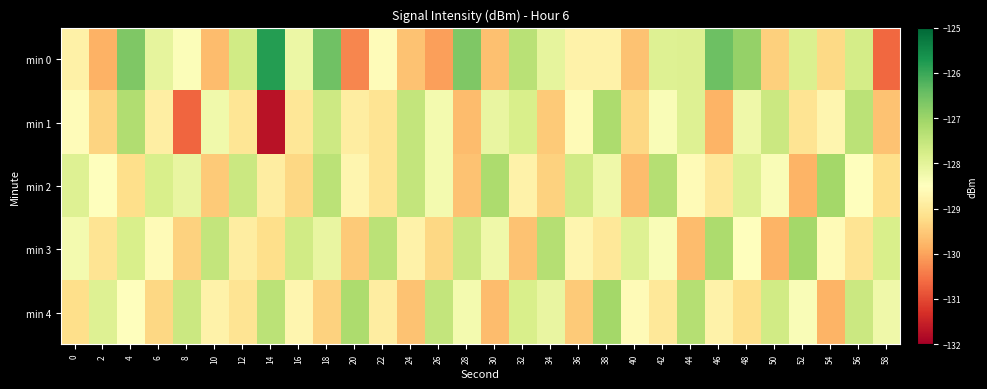

Reading right to left, transcribe all the data shown in this chart.

min 0: 58=-130.6	56=-127.8	54=-129.3	52=-127.8	50=-129.4	48=-126.9	46=-126.5	44=-127.9	42=-127.9	40=-129.6	38=-128.8	36=-128.8	34=-128.0	32=-127.4	30=-129.6	28=-126.7	26=-130.0	24=-129.6	22=-128.6	20=-130.3	18=-126.5	16=-128.2	14=-125.8	12=-127.7	10=-129.7	8=-128.4	6=-128.0	4=-126.7	2=-129.8	0=-128.8
min 1: 58=-129.6	56=-127.4	54=-128.7	52=-129.1	50=-127.6	48=-128.2	46=-129.8	44=-127.9	42=-128.4	40=-129.3	38=-127.2	36=-128.6	34=-129.5	32=-127.8	30=-128.1	28=-129.7	26=-128.3	24=-127.5	22=-129.1	20=-128.9	18=-127.6	16=-129.0	14=-131.7	12=-129.0	10=-128.3	8=-130.7	6=-128.9	4=-127.3	2=-129.4	0=-128.6
min 2: 58=-129.2	56=-128.5	54=-127.1	52=-129.8	50=-128.4	48=-127.9	46=-129.0	44=-128.6	42=-127.3	40=-129.7	38=-128.2	36=-127.7	34=-129.4	32=-128.8	30=-127.2	28=-129.6	26=-128.3	24=-127.5	22=-129.1	20=-128.7	18=-127.4	16=-129.3	14=-128.9	12=-127.6	10=-129.5	8=-128.1	6=-127.8	4=-129.2	2=-128.5	0=-127.9
min 3: 58=-127.8	56=-129.1	54=-128.6	52=-127.1	50=-129.8	48=-128.5	46=-127.2	44=-129.7	42=-128.4	40=-127.9	38=-129.0	36=-128.7	34=-127.3	32=-129.6	30=-128.2	28=-127.6	26=-129.3	24=-128.8	22=-127.4	20=-129.5	18=-128.1	16=-127.7	14=-129.2	12=-128.9	10=-127.5	8=-129.4	6=-128.6	4=-127.8	2=-129.1	0=-128.3
min 4: 58=-128.2	56=-127.6	54=-129.8	52=-128.4	50=-127.7	48=-129.2	46=-128.8	44=-127.3	42=-129.0	40=-128.6	38=-127.1	36=-129.5	34=-128.1	32=-127.8	30=-129.7	28=-128.3	26=-127.5	24=-129.6	22=-128.9	20=-127.2	18=-129.4	16=-128.7	14=-127.4	12=-129.1	10=-128.8	8=-127.6	6=-129.3	4=-128.5	2=-127.9	0=-129.2